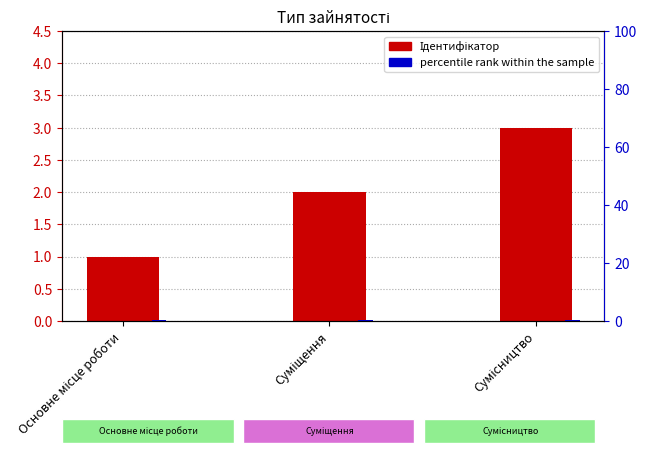

Reading right to left, list all the values displayed in this chart.

Ідентифікатор: 3.0	2.0	1.0
percentile rank within the sample: 0.5	0.5	0.5